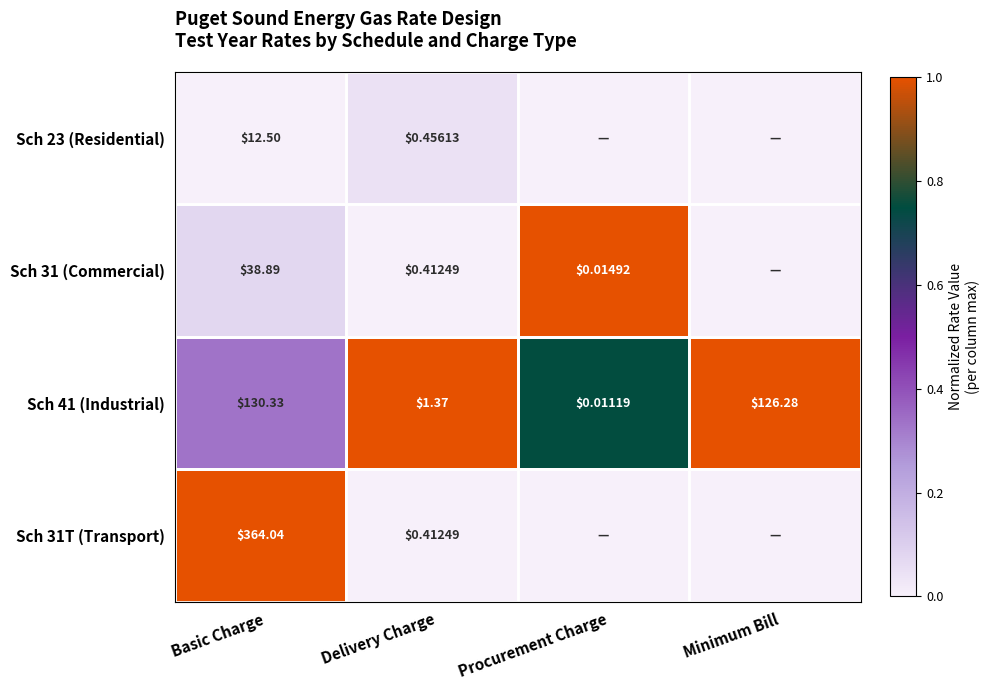

Where does the Sch 41 (Industrial) series first go above 126?

Basic Charge